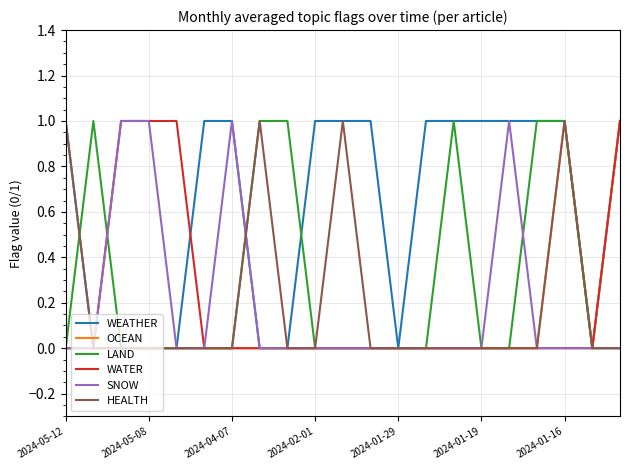

Reading right to left, transcribe all the data shown in this chart.

WEATHER: 1	0	1	1	1	1	1	1	0	1	1	1	0	0	1	1	0	0	0	0	1
OCEAN: 1	0	1	0	0	0	0	0	0	0	0	0	0	0	0	0	0	0	0	0	0
LAND: 0	0	1	1	0	0	1	0	0	0	0	0	1	1	0	0	0	0	0	1	0
WATER: 1	0	0	0	0	0	0	0	0	0	0	0	0	0	0	0	1	1	1	0	0
SNOW: 0	0	0	0	1	0	0	0	0	0	0	0	0	0	1	0	0	1	1	0	0
HEALTH: 0	0	1	0	0	0	0	0	0	0	1	0	0	1	0	0	0	0	0	0	1